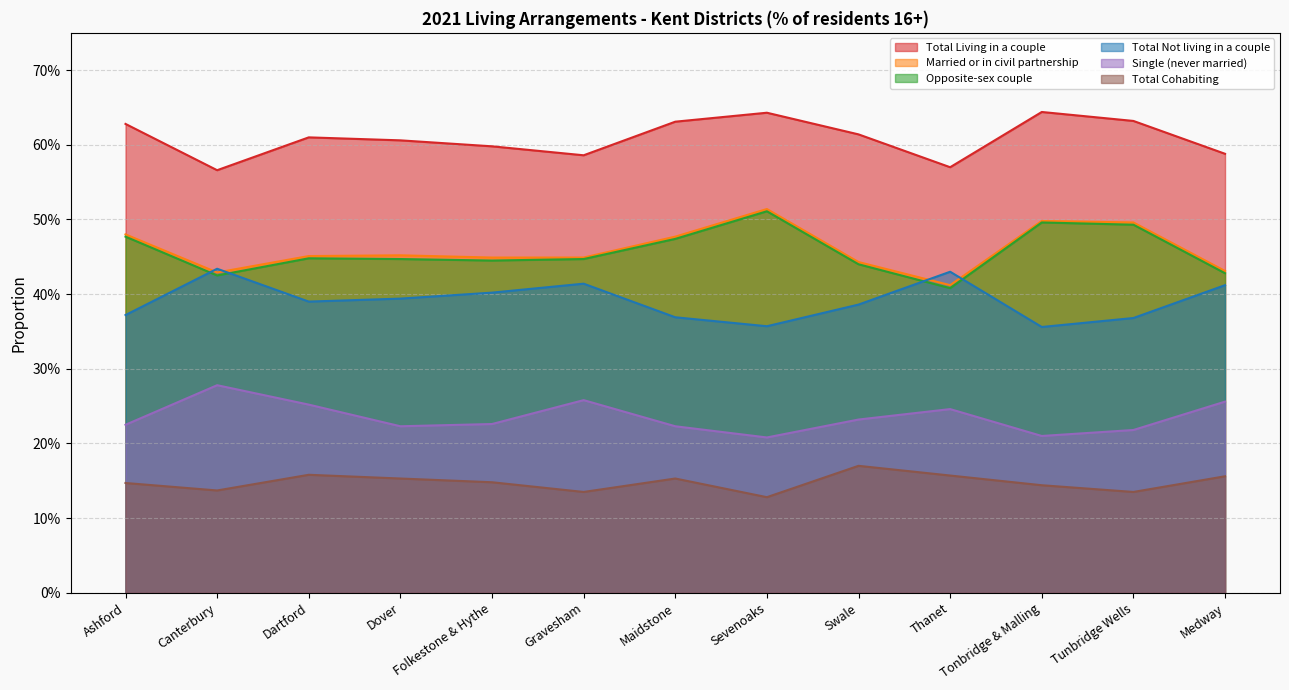

True or false: Total Cohabiting and Married or in civil partnership intersect in this chart.

False